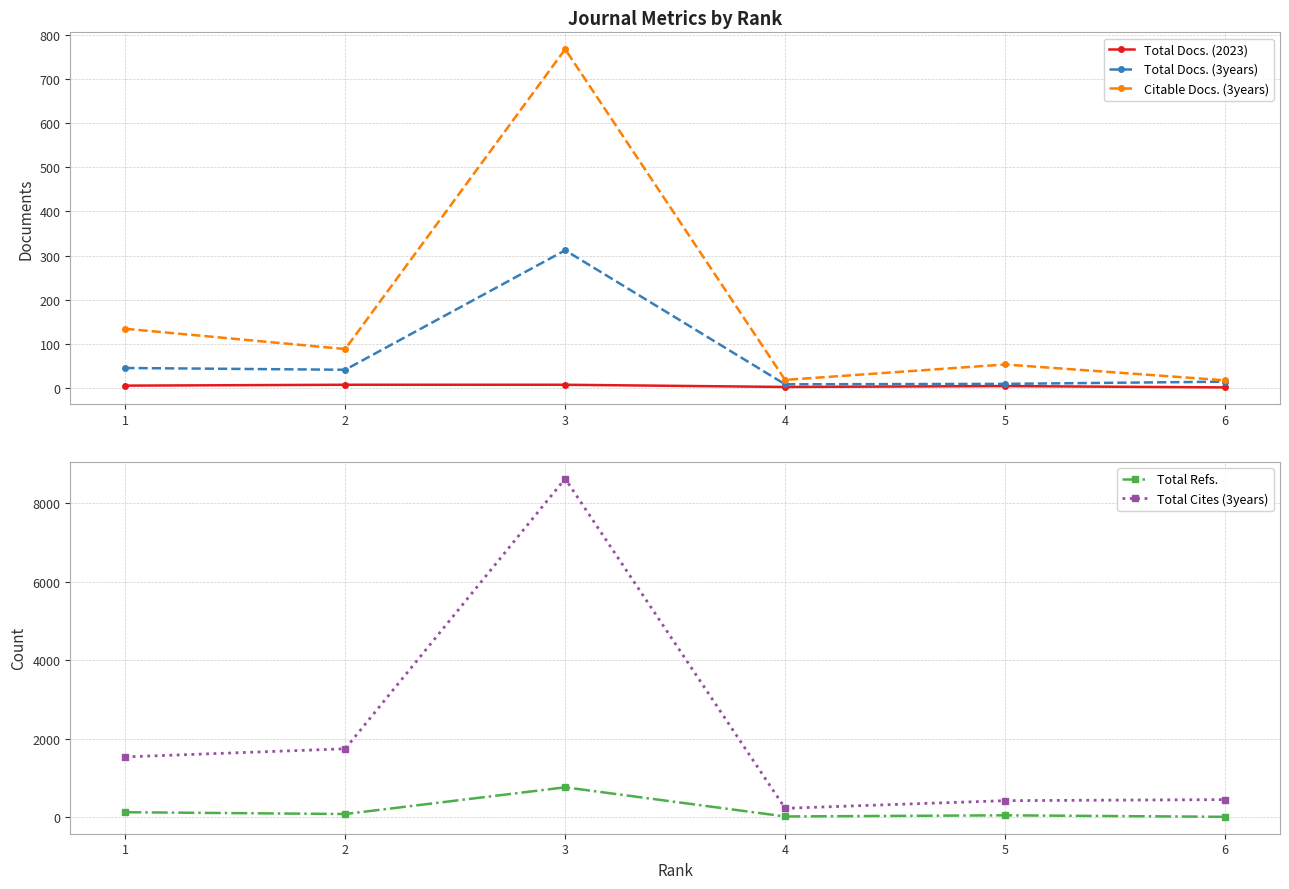

The Total Docs. (3years) series shows 8 at 6. True or false?

False